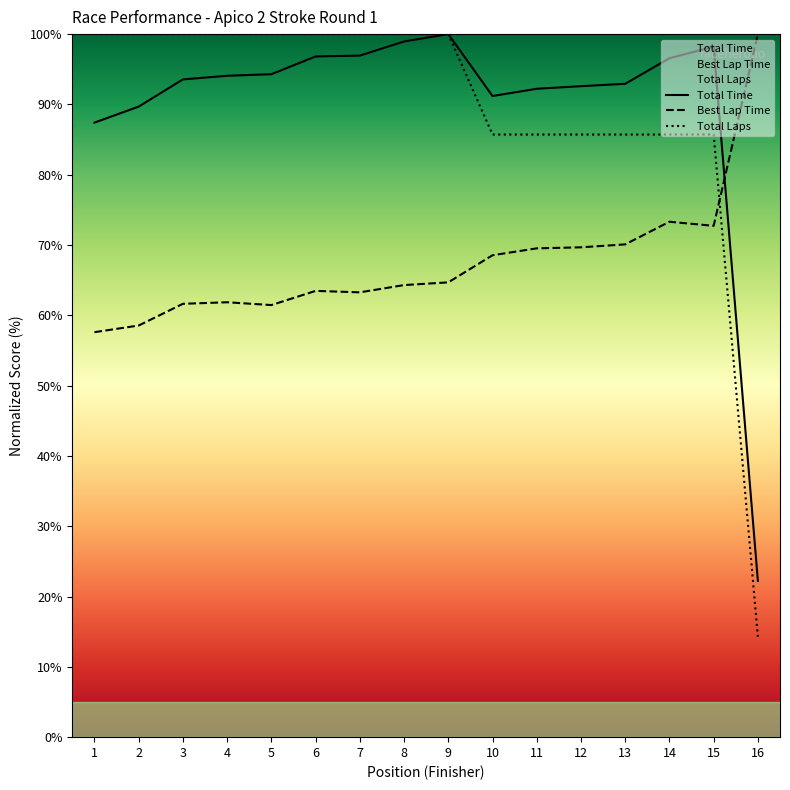

Between which two adjacent categories do Total Laps and Best Lap Time first intersect?

15 and 16